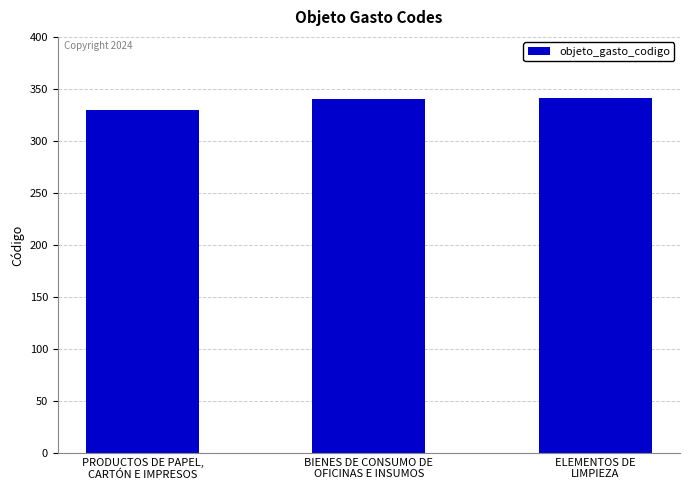

Between ELEMENTOS DE
LIMPIEZA and PRODUCTOS DE PAPEL,
CARTÓN E IMPRESOS, which is larger?

ELEMENTOS DE
LIMPIEZA